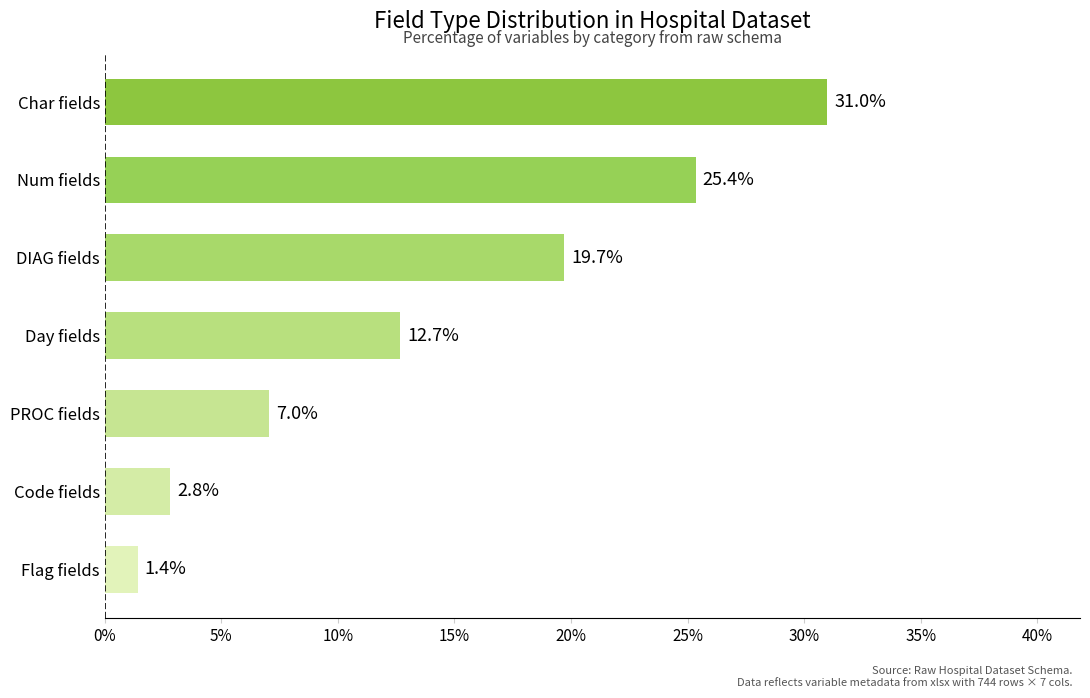

Reading top to bottom, extract all data points from this chart.

Char fields=31.0	Num fields=25.4	DIAG fields=19.7	Day fields=12.7	PROC fields=7.0	Code fields=2.8	Flag fields=1.4